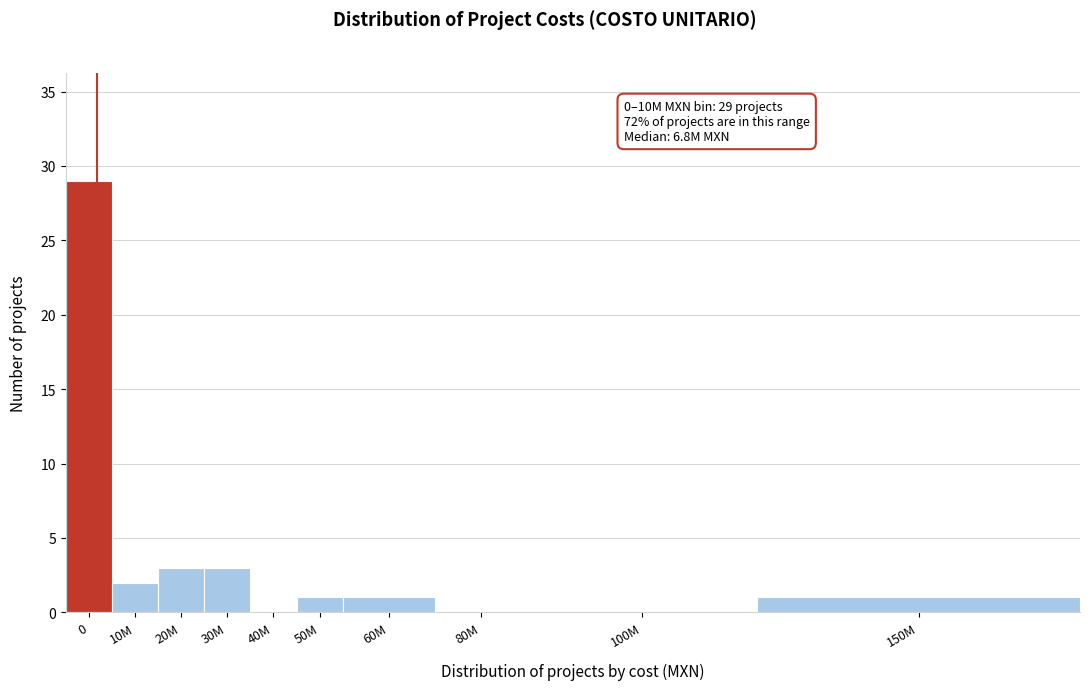

Reading left to right, extract all data points from this chart.

0=29	10M=2	20M=3	30M=3	40M=0	50M=1	60M=1	80M=0	100M=0	150M=1